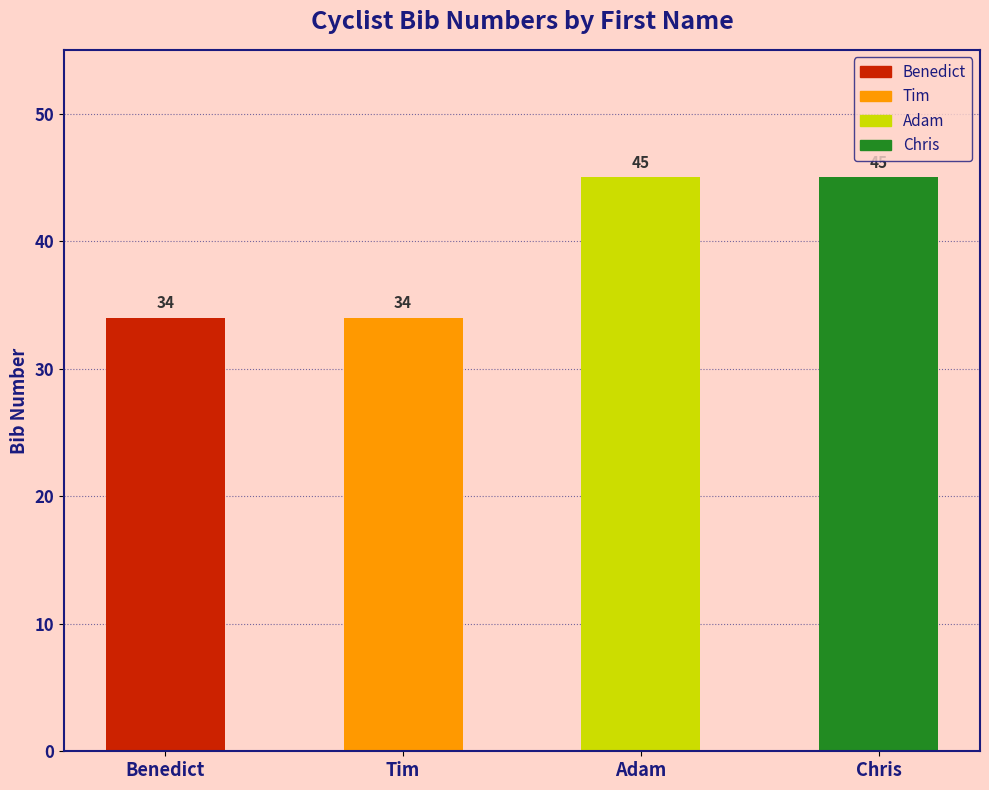

What is the maximum value shown in the chart?

45